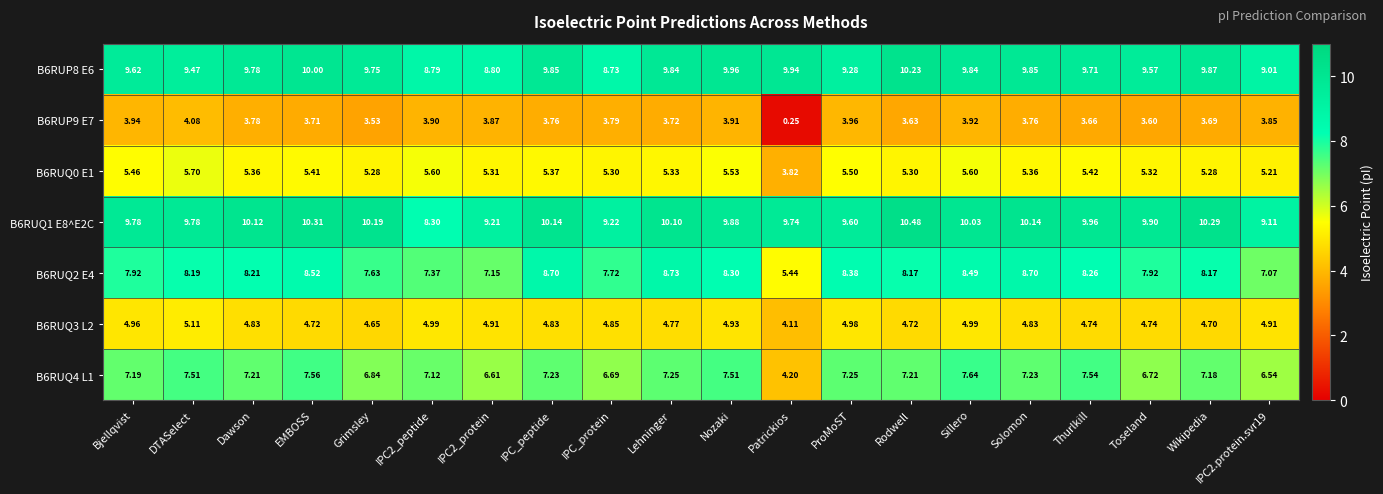

At which category is the sum across all series the highest?

Sillero